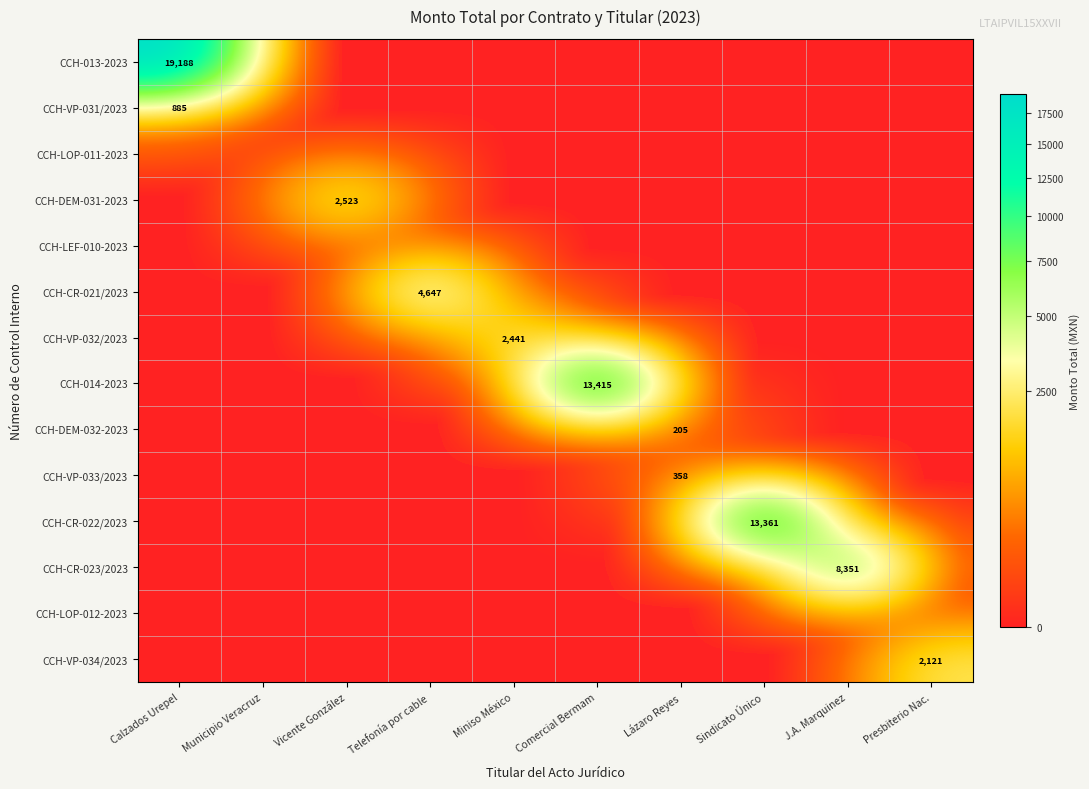

What is the greatest value displayed?

19188